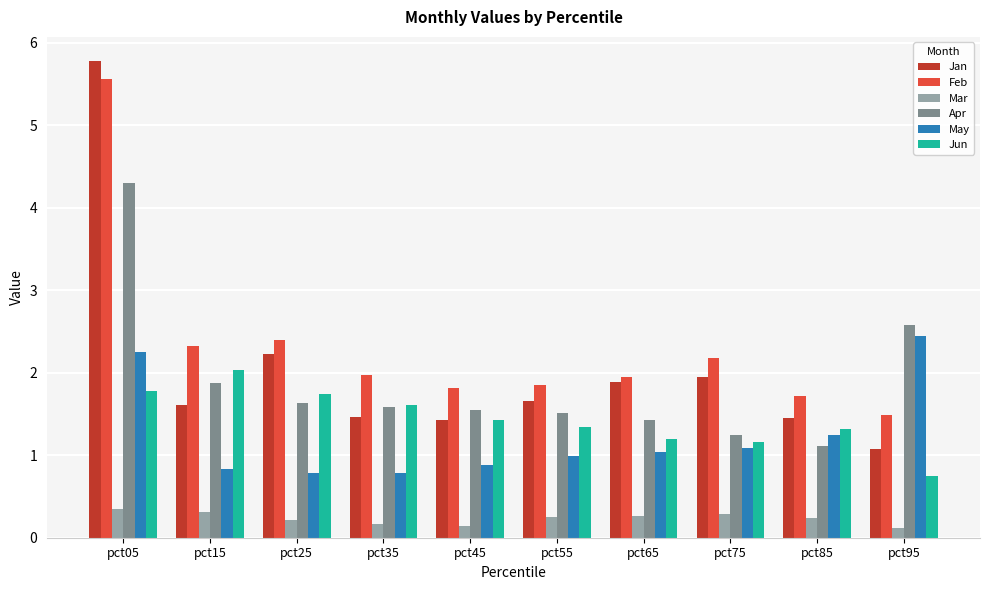

What is the lowest value of the Feb series?

1.5